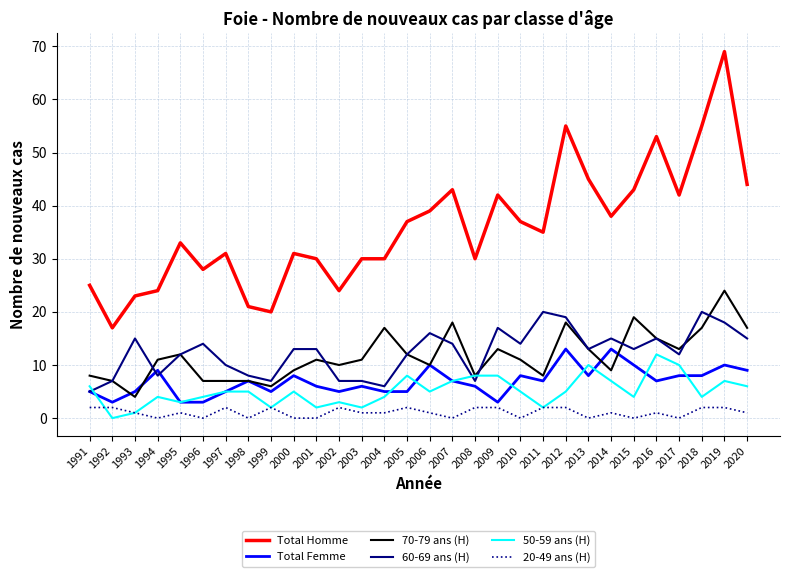

True or false: Total Femme and Total Homme cross at least once.

False